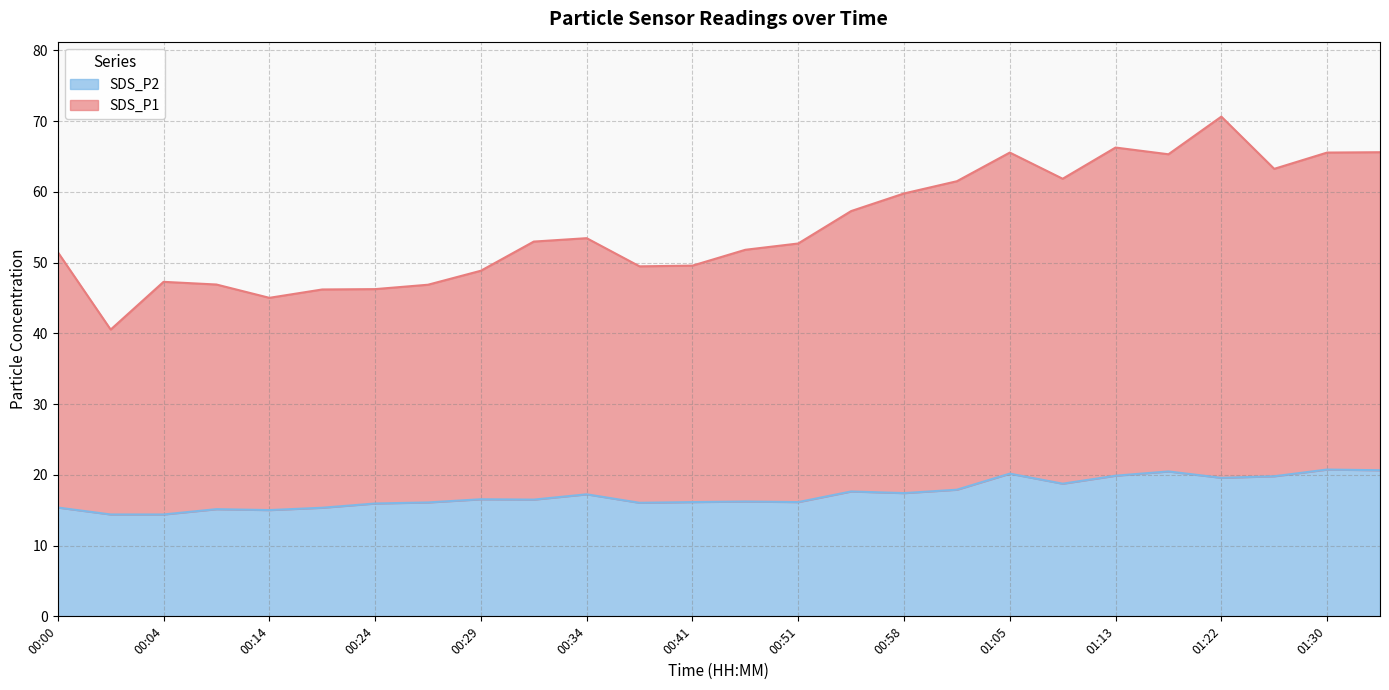

Read the SDS_P1 value at 00:34.

53.5